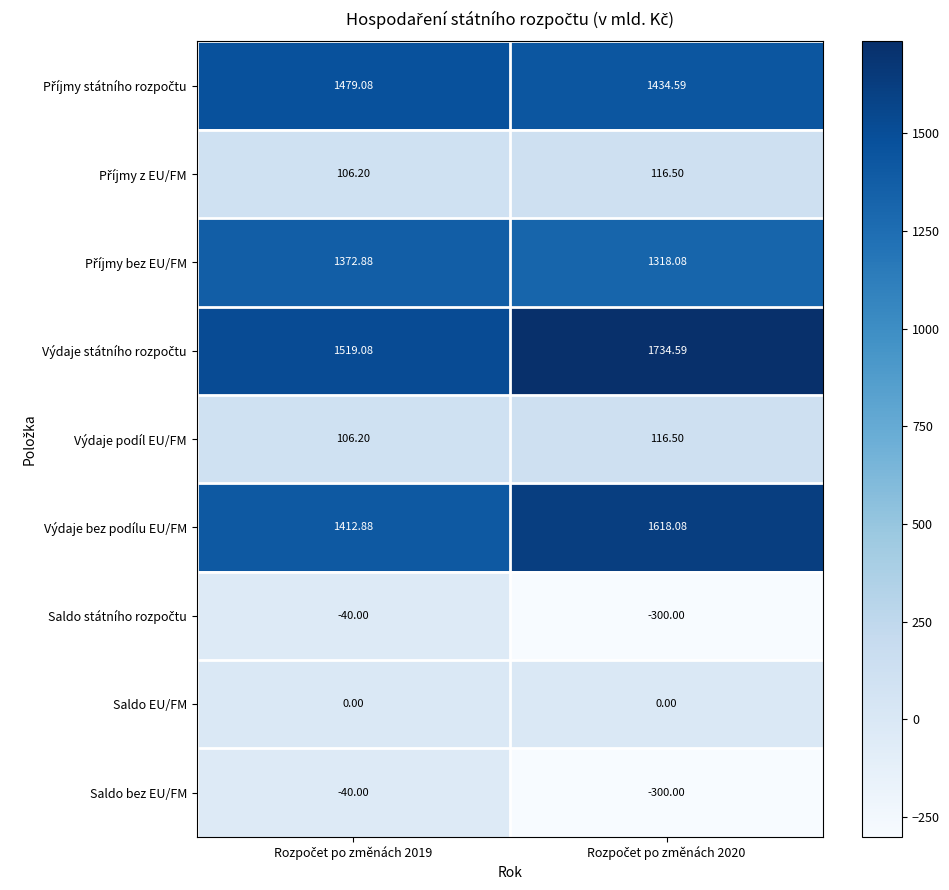

At which category is the sum across all series the highest?

Rozpočet po změnách 2019